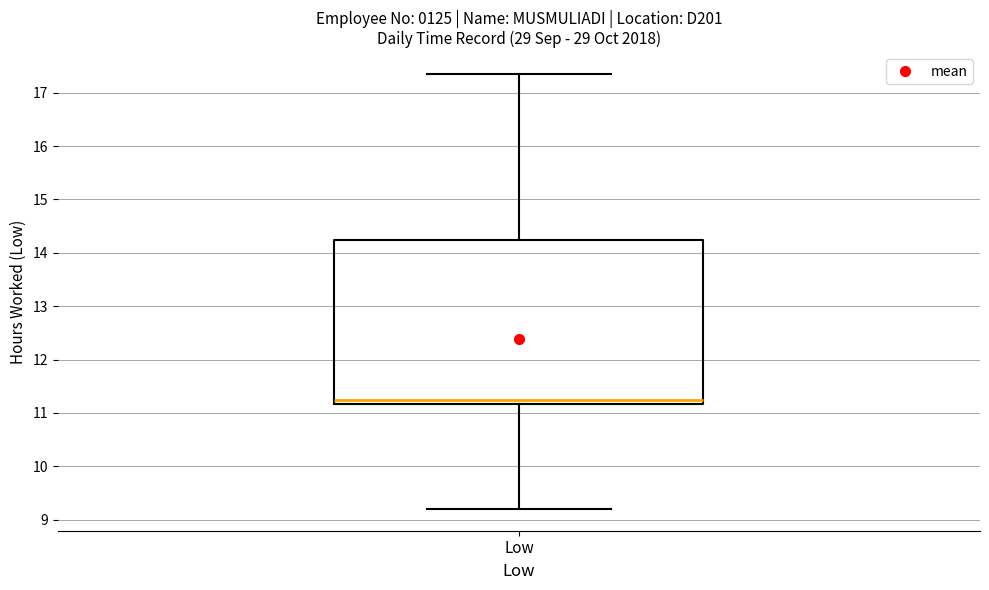

Read this box plot against the y-axis: the position of the median line, the range covered by the box, and the ends of both whiskers. The values are not printed on the chart, so give them approximately, as read against the axis.

median 11.3, box 11.2 to 14.2, whiskers 9.2 to 17.4